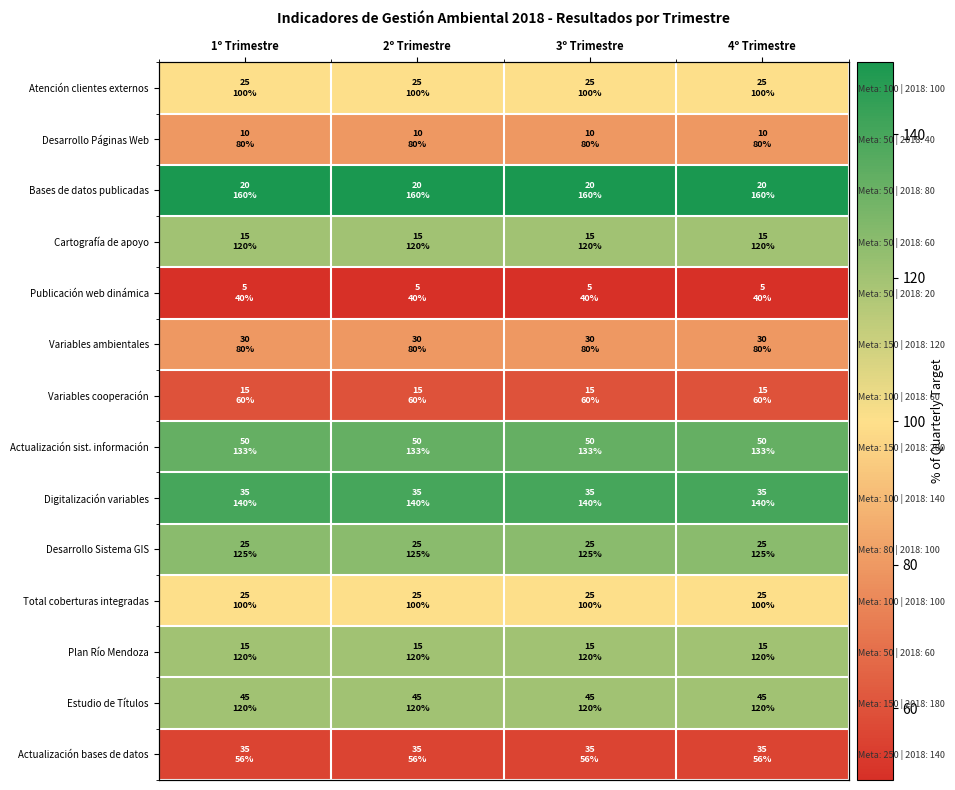

How many distinct data groups are displayed?

14